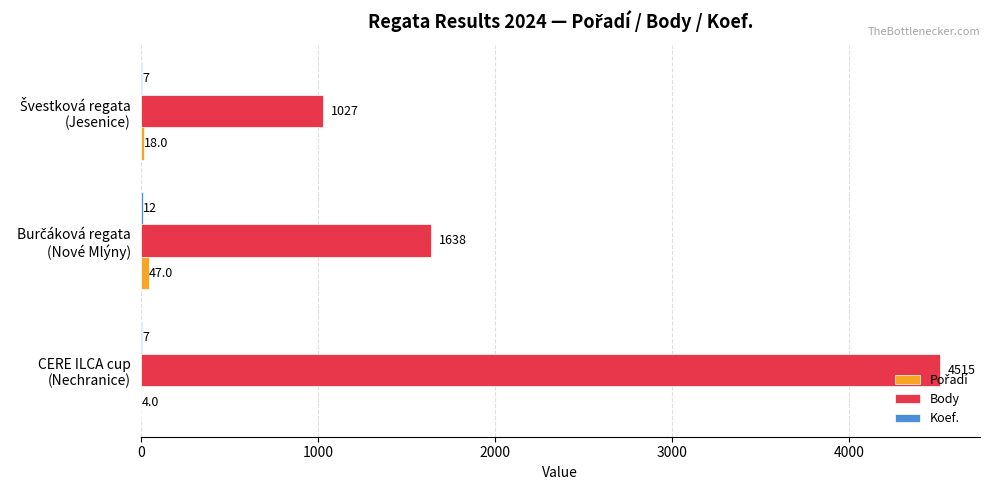

Which series has the largest total across all categories?

Body